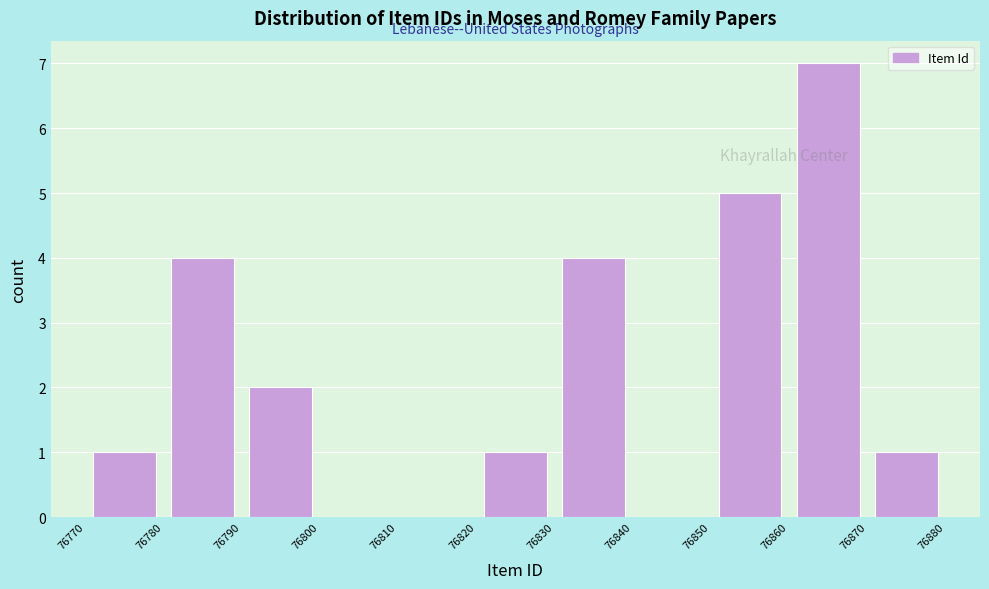

Which range on the x-axis has the tallest bar?

76860 to 76870